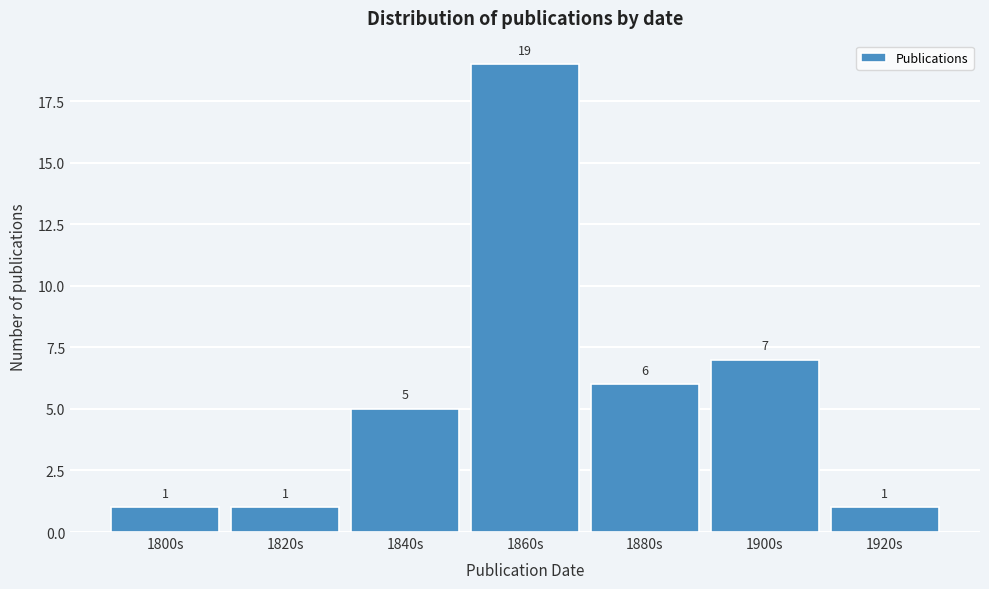

Reading left to right, transcribe all the data shown in this chart.

1	1	5	19	6	7	1